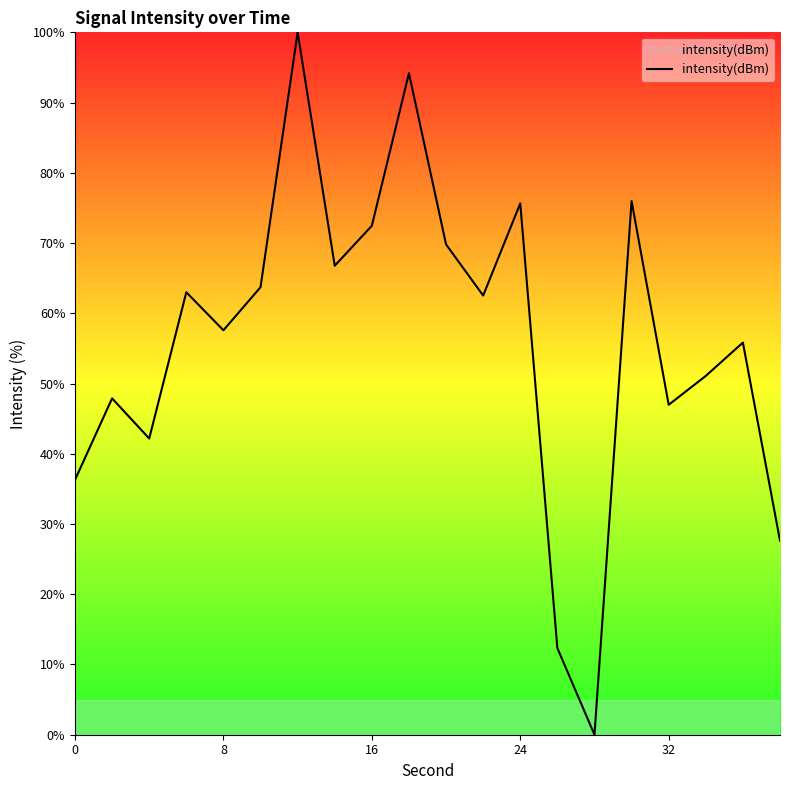

What is the difference between the maximum and minimum values?

100.0